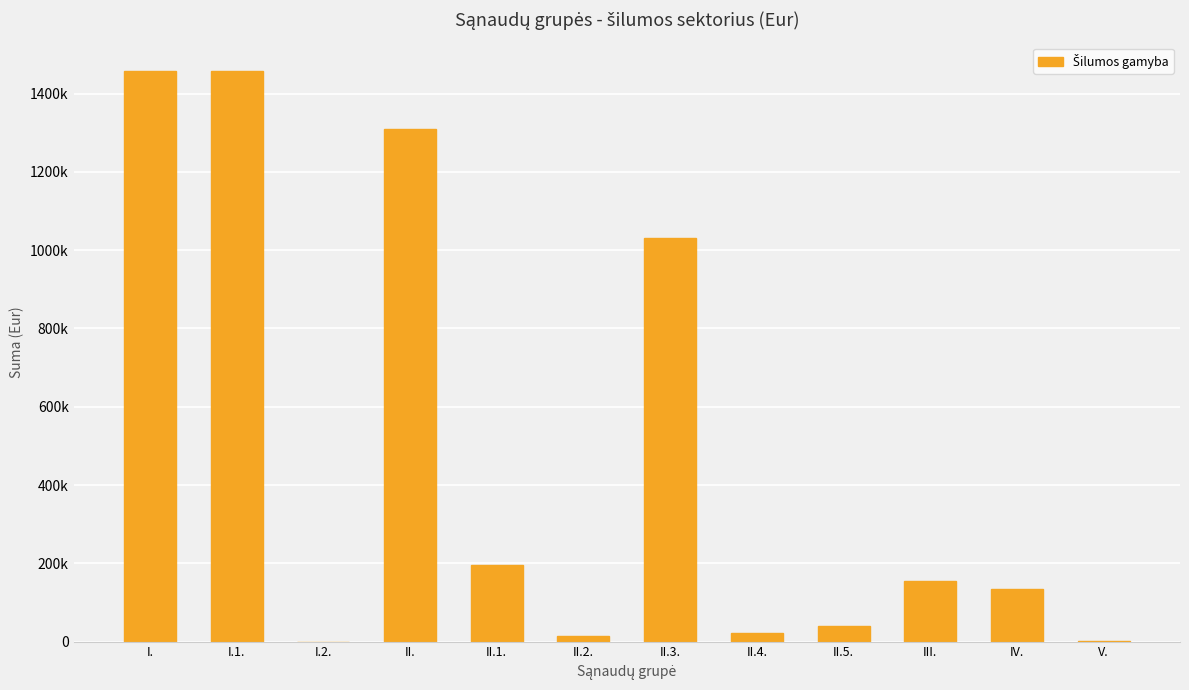

What position from the left is II.5.?

9